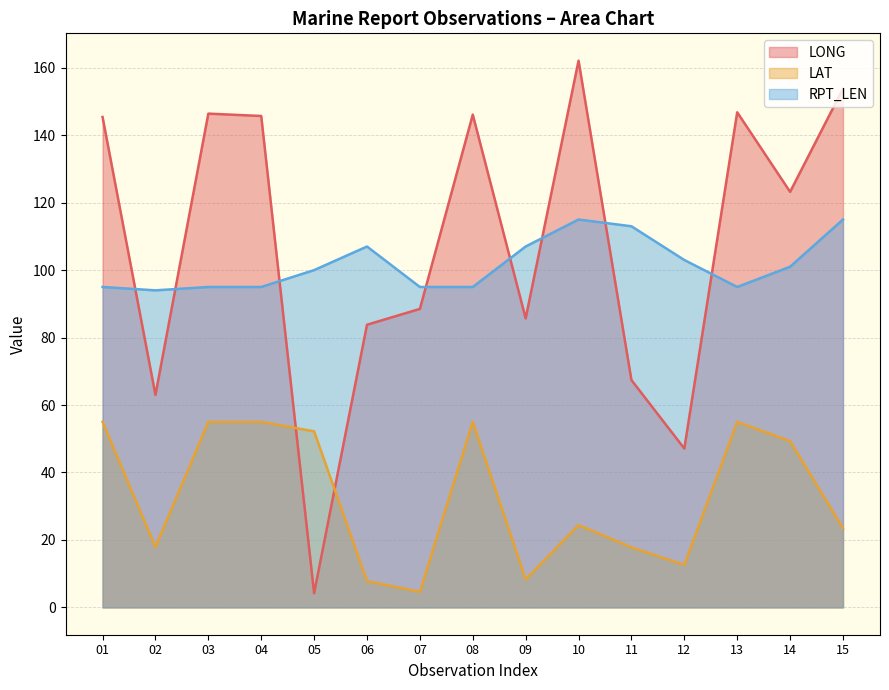

Which series has the largest range (max minus min)?

LONG